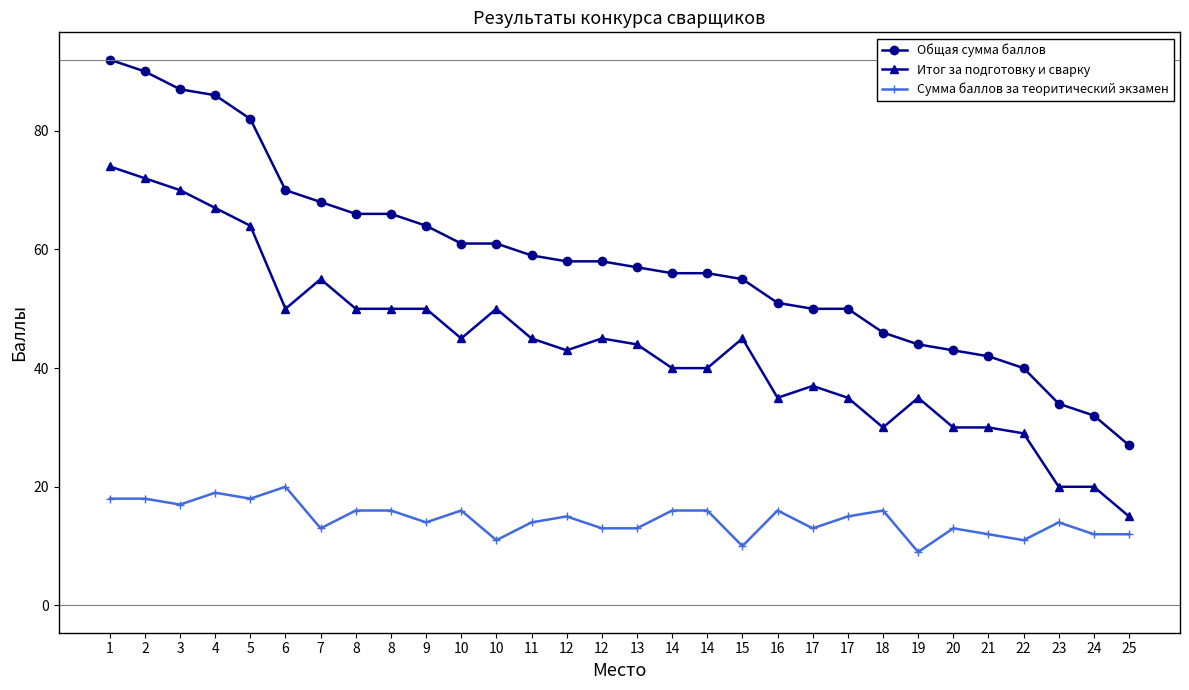

Does the chart have visible grid lines?

No